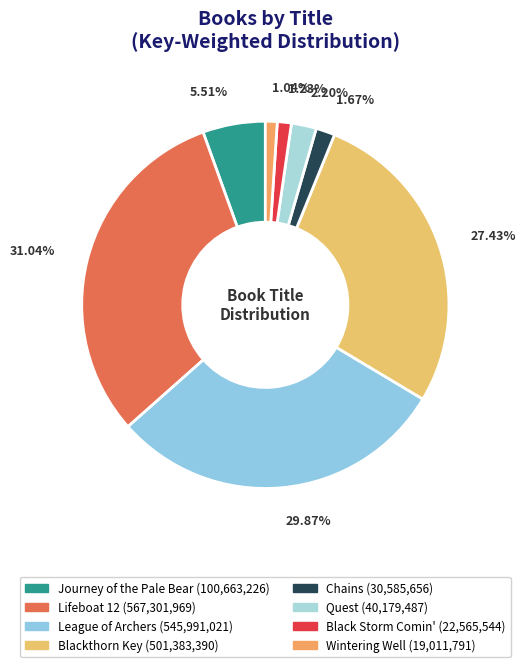

How many slices are in this pie chart?

8